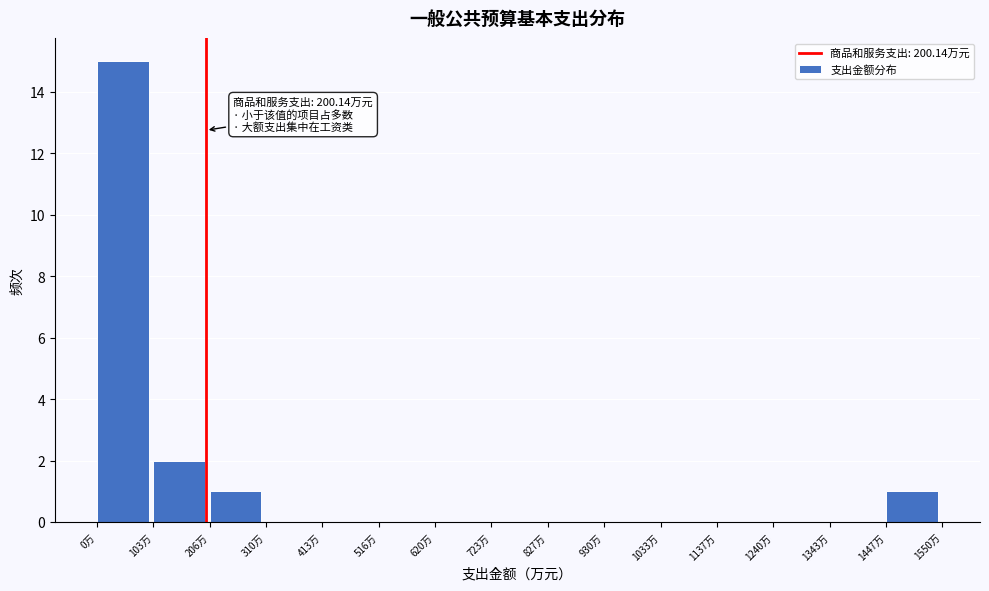

Which range on the x-axis has the tallest bar?

0 to 100